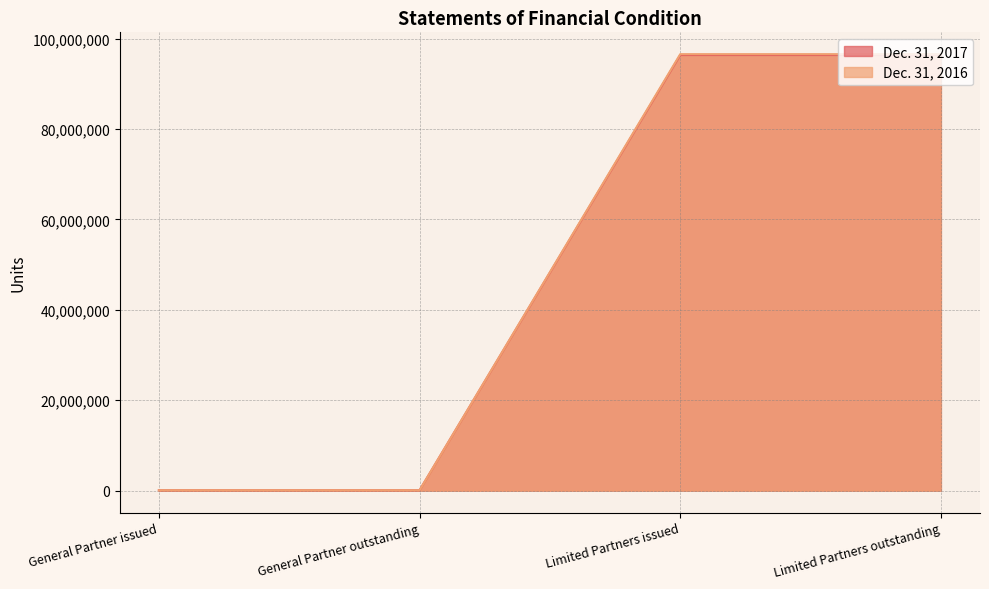

Does the chart display data point markers on the line(s)?

No